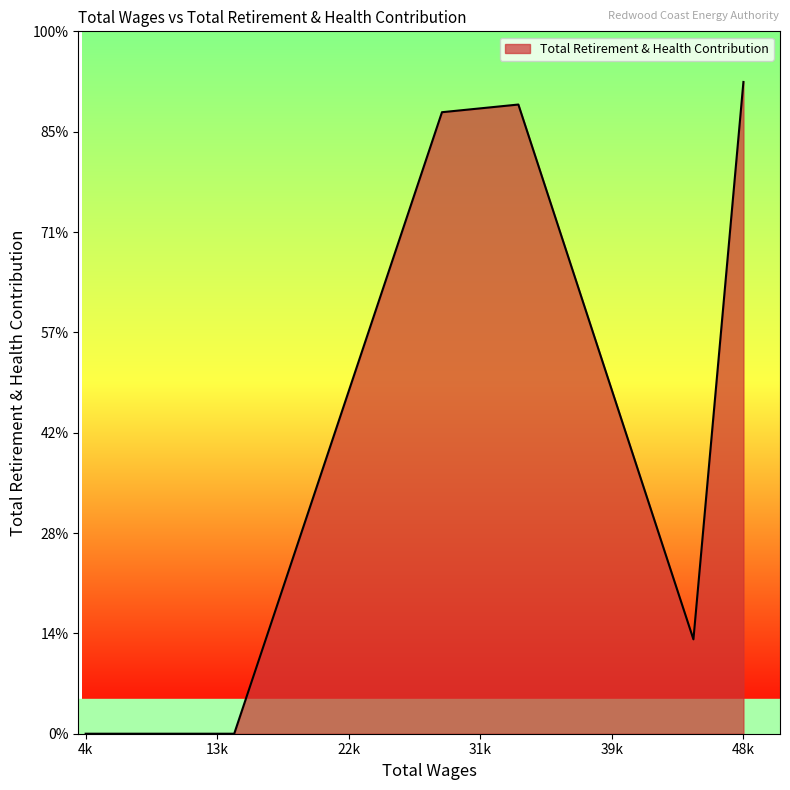

Where is the first local maximum?

33764.0